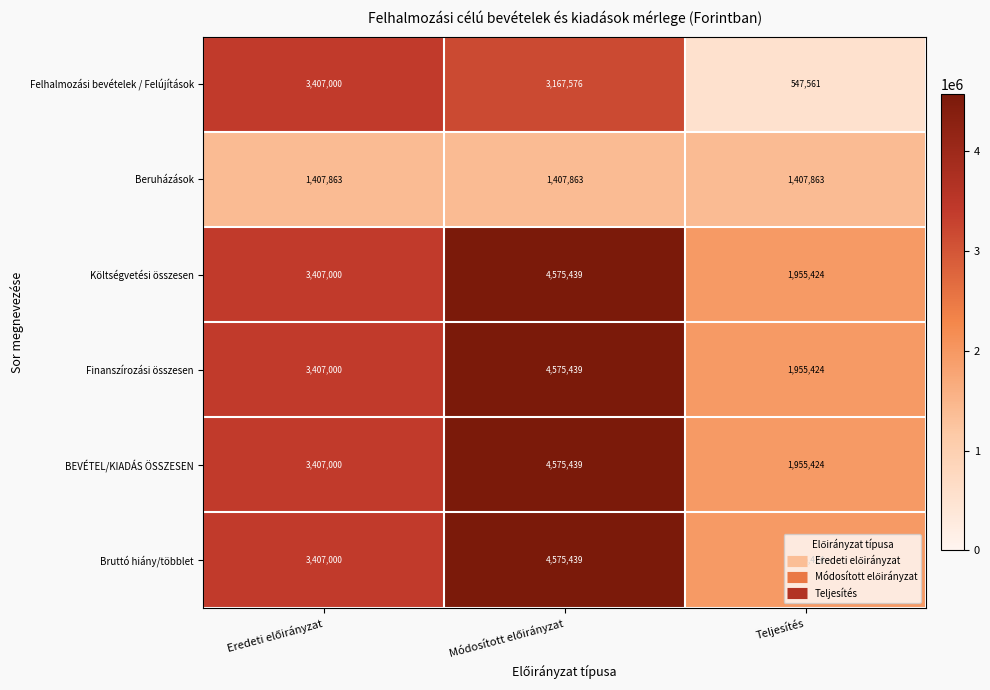

What is the smallest value displayed?

547561